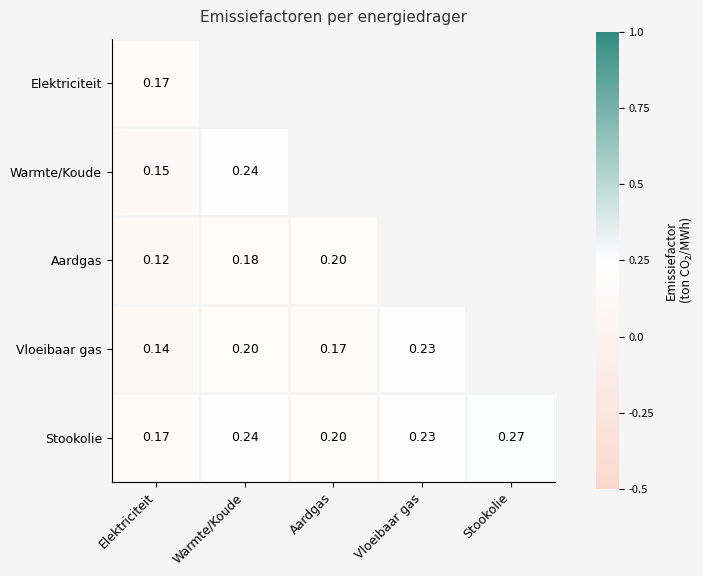

Is the value of Aardgas at Aardgas greater than the value of Stookolie at Vloeibaar gas?

No